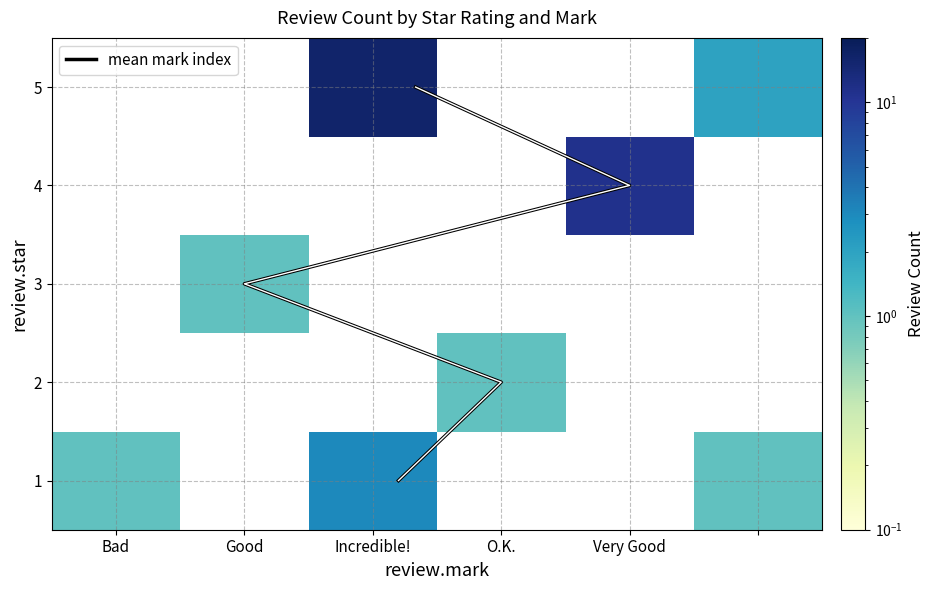

List the labels in order of value, largest first.

5_Incredible!, 4_Very Good, 1_Incredible!, 5_, 1_Bad, 1_, 2_O.K., 3_Good, 4_